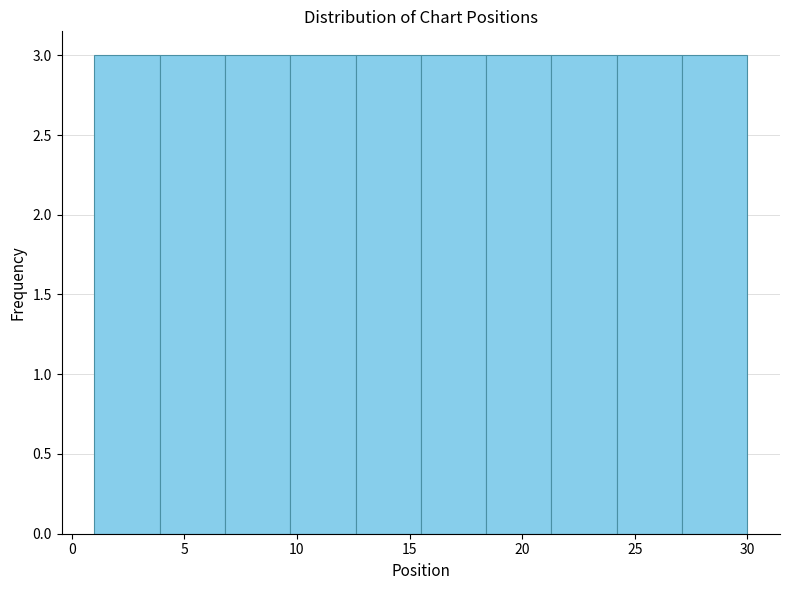

What is the height of the bar covering 12.6 to 15.5 on the x-axis? Neither the bar edges nor the heights are printed on the chart, so give them approximately, as read against the axes.

3